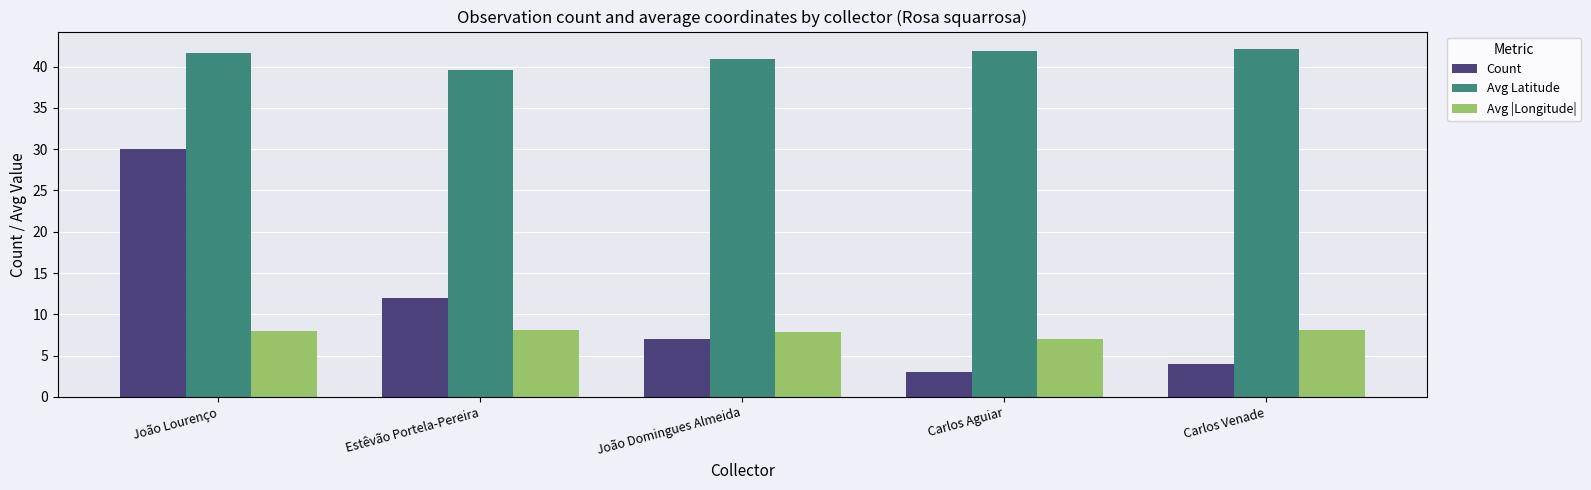

What is the highest value of the Count series?

30.0